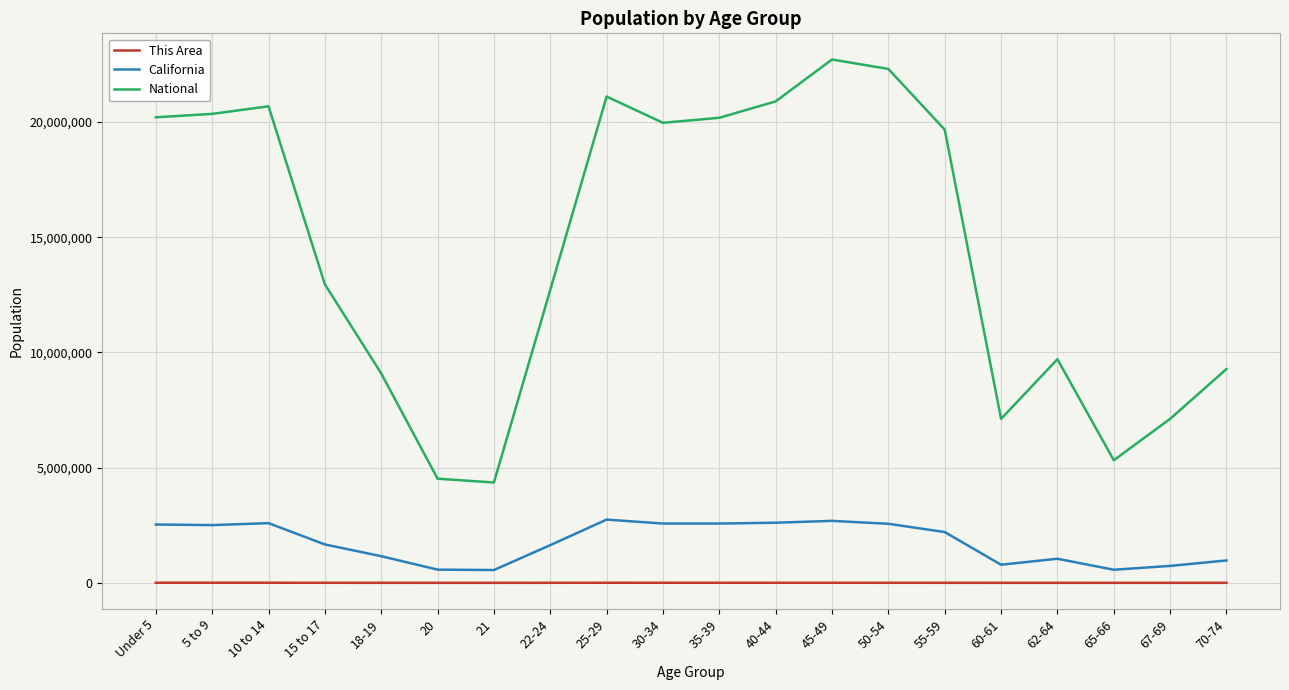

True or false: National and This Area intersect in this chart.

False